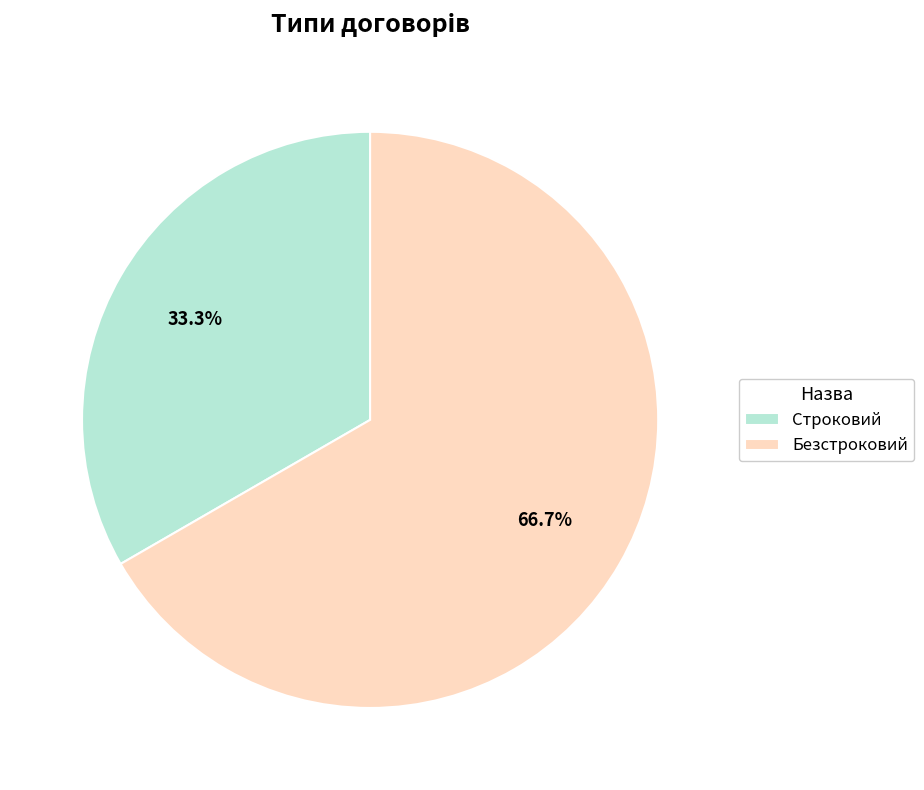

Rank the categories by value from highest to lowest.

Безстроковий, Строковий